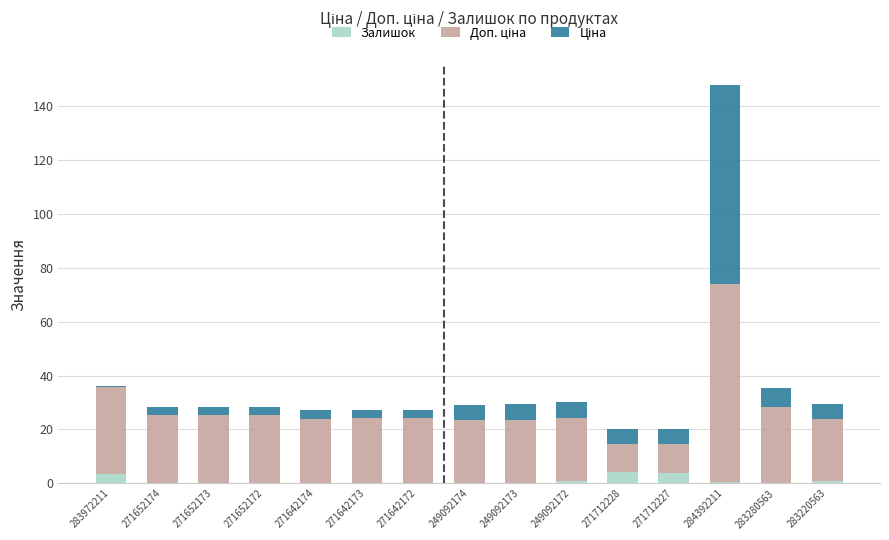

At which category is the sum across all series the highest?

284392211